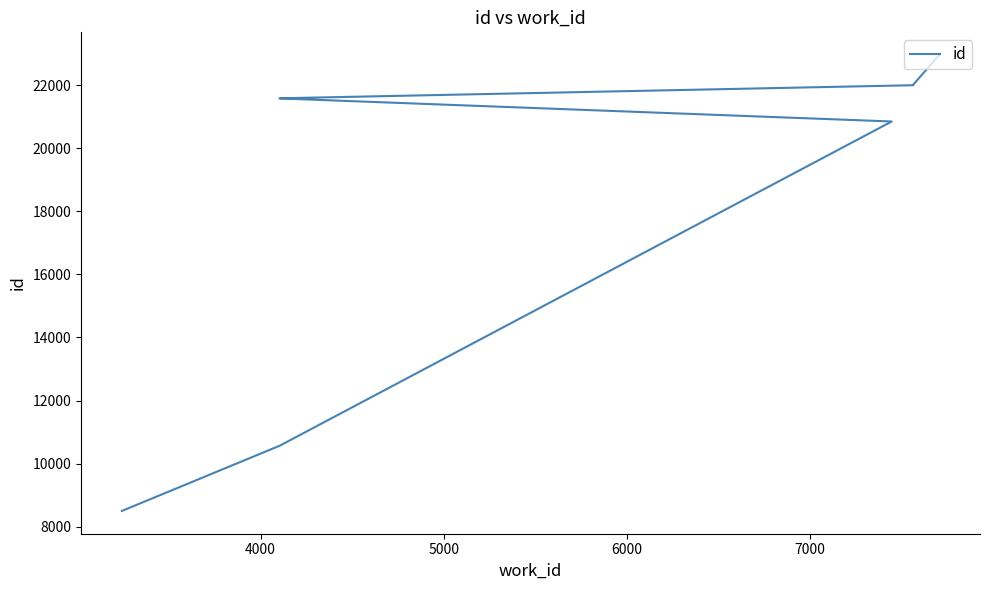

How many lines are shown in the chart?

1